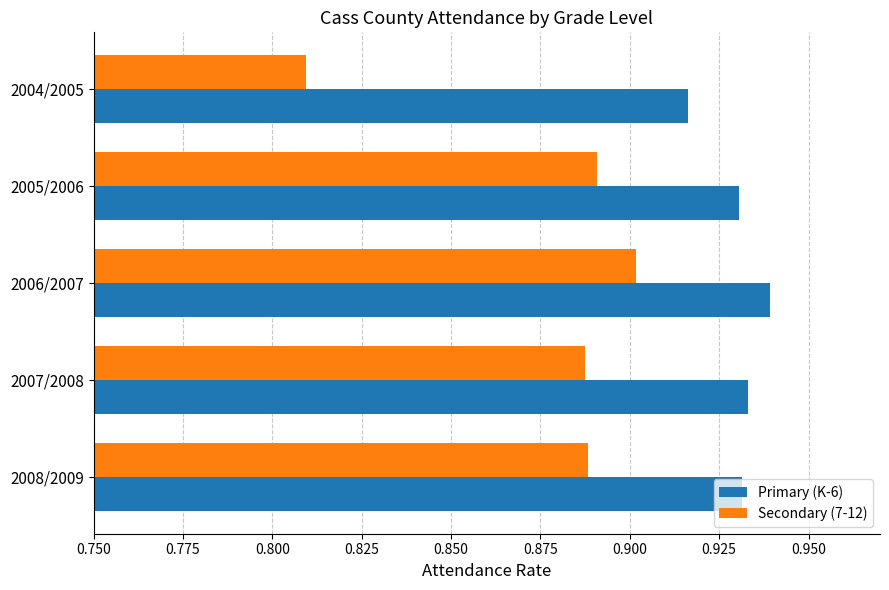

At which category does the chart reach its peak across all series?

2006/2007